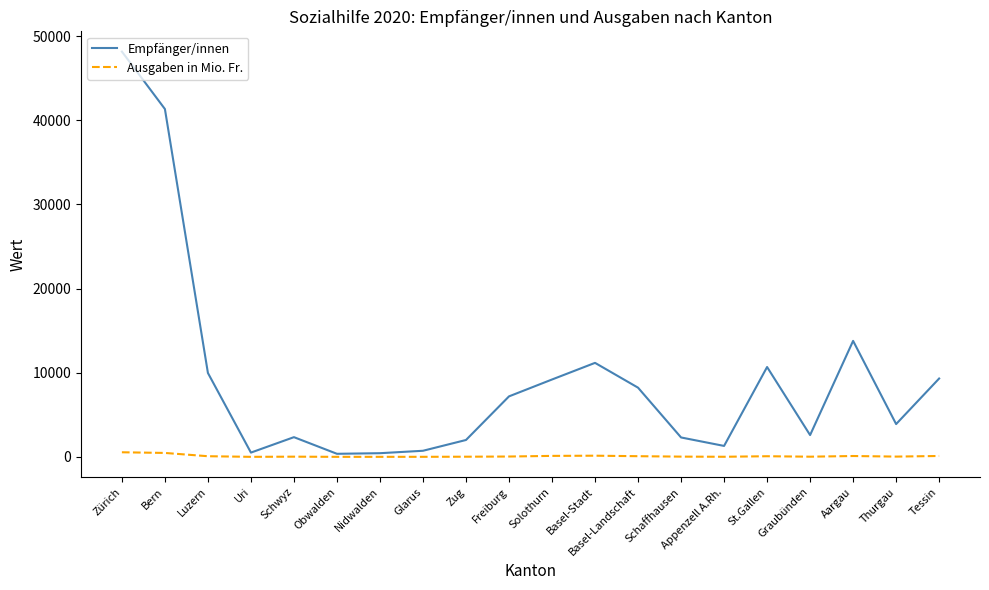

Is it true that Empfänger/innen equals 3054.8 at Luzern?

False